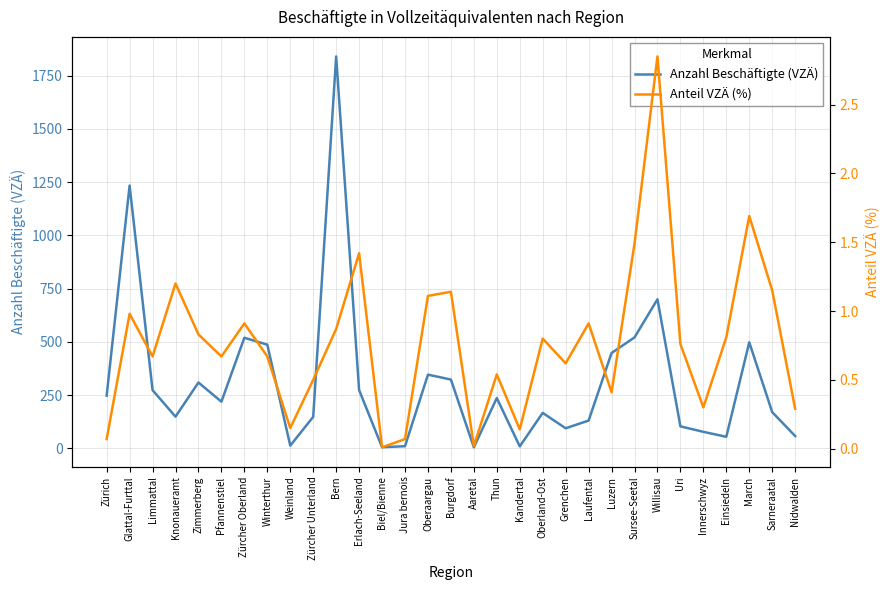

The value of Anzahl Beschäftigte (VZÄ) at Zimmerberg is 308.7. True or false?

True